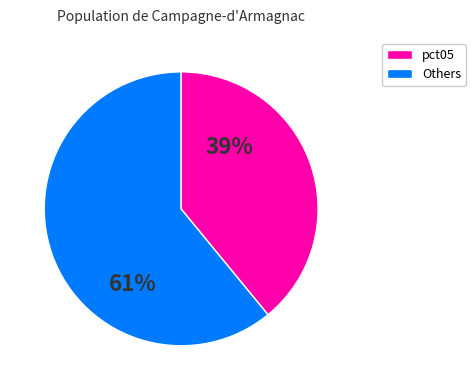

Is there a majority slice in this chart?

Yes